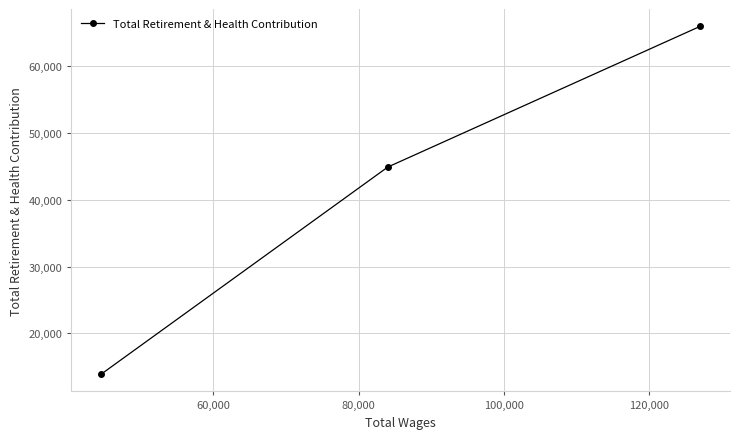

How many values are between 13922 and 65977?

3